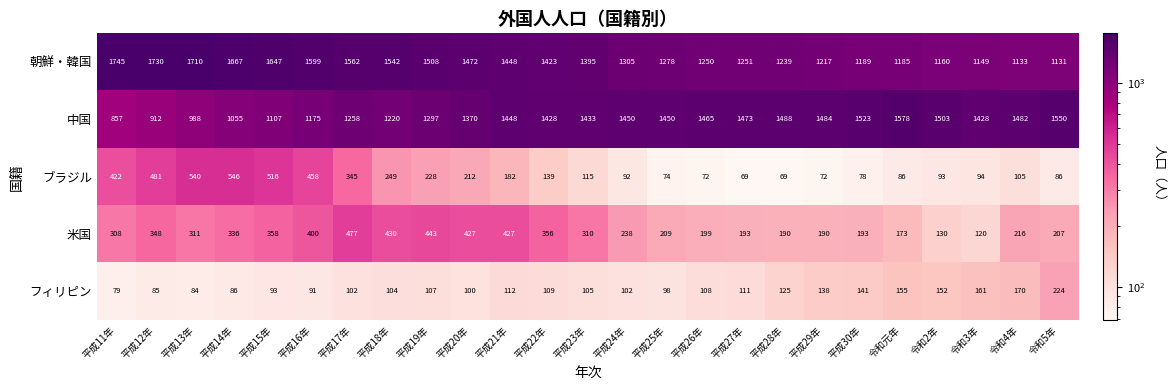

What is the sum of the フィリピン values at 平成22年 and 平成14年?

195